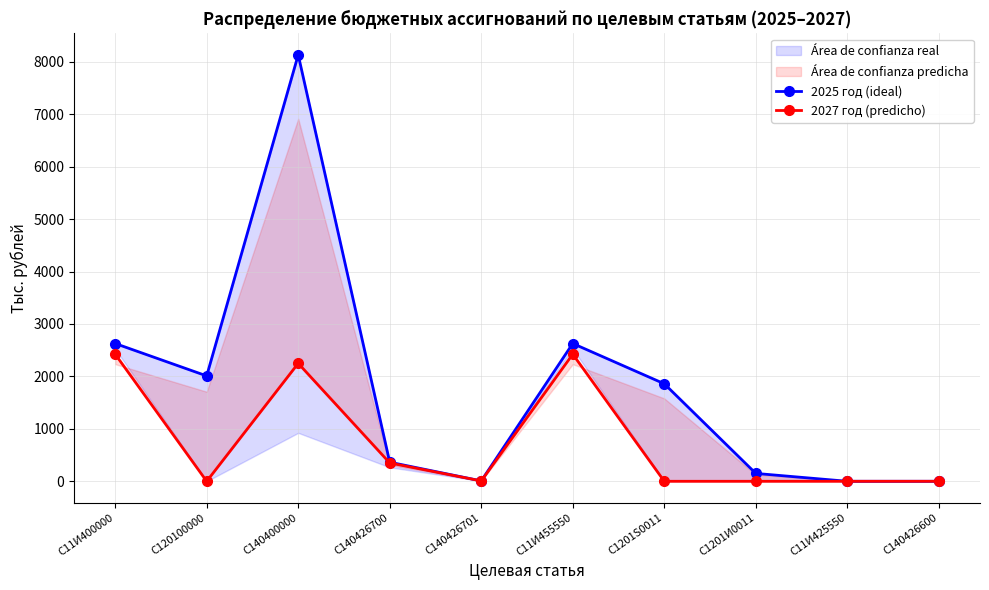

At which label does 2027 год (predicho) first exceed 6?

С11И400000